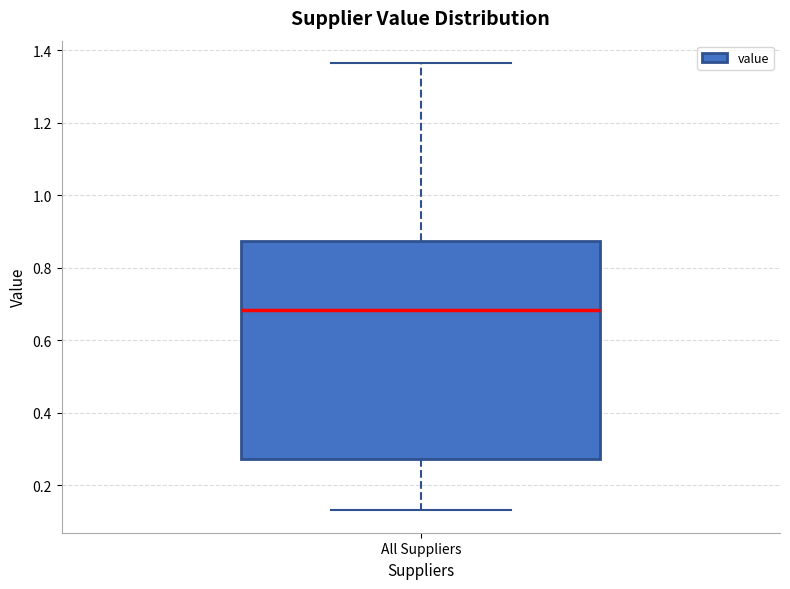

Transcribe this box plot: give where the median line is, the range the box spans, and where the two whiskers end, as read against the y-axis. The values are not printed on the chart, so give them approximately, as read against the axis.

median 0.68, box 0.28 to 0.88, whiskers 0.14 to 1.36